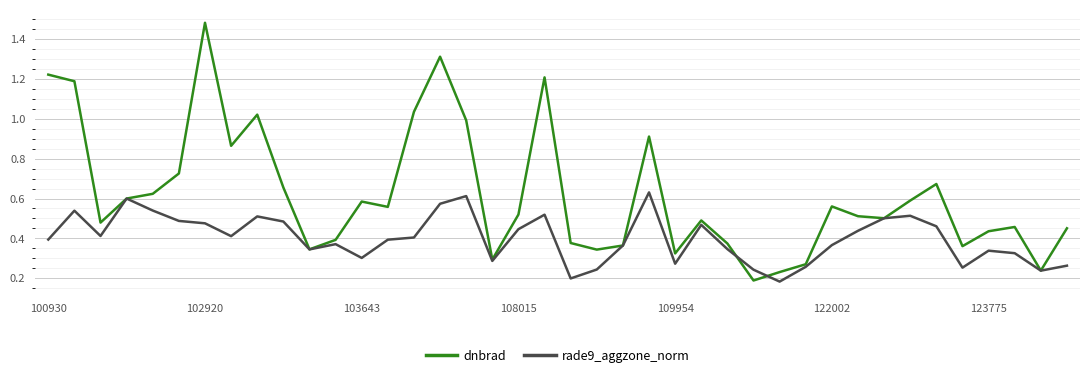

List the series in order of their overall mean, highest first.

dnbrad, rade9_aggzone_norm